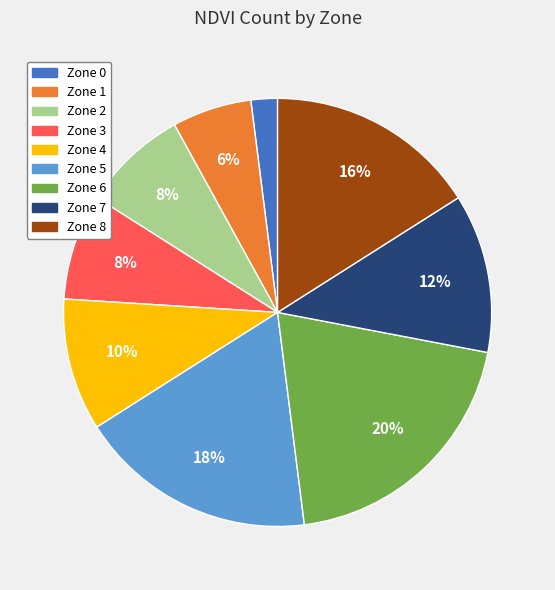

Is it true that Zone 5 is 11% of the pie?

False